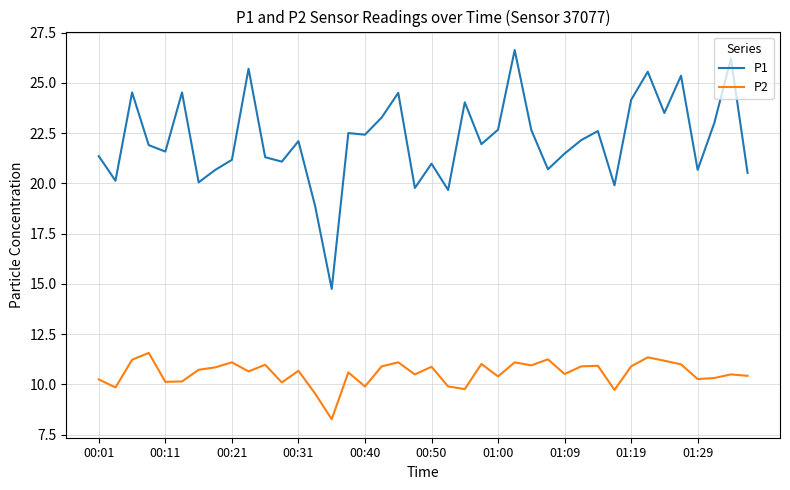

Which series has the largest total across all categories?

P1